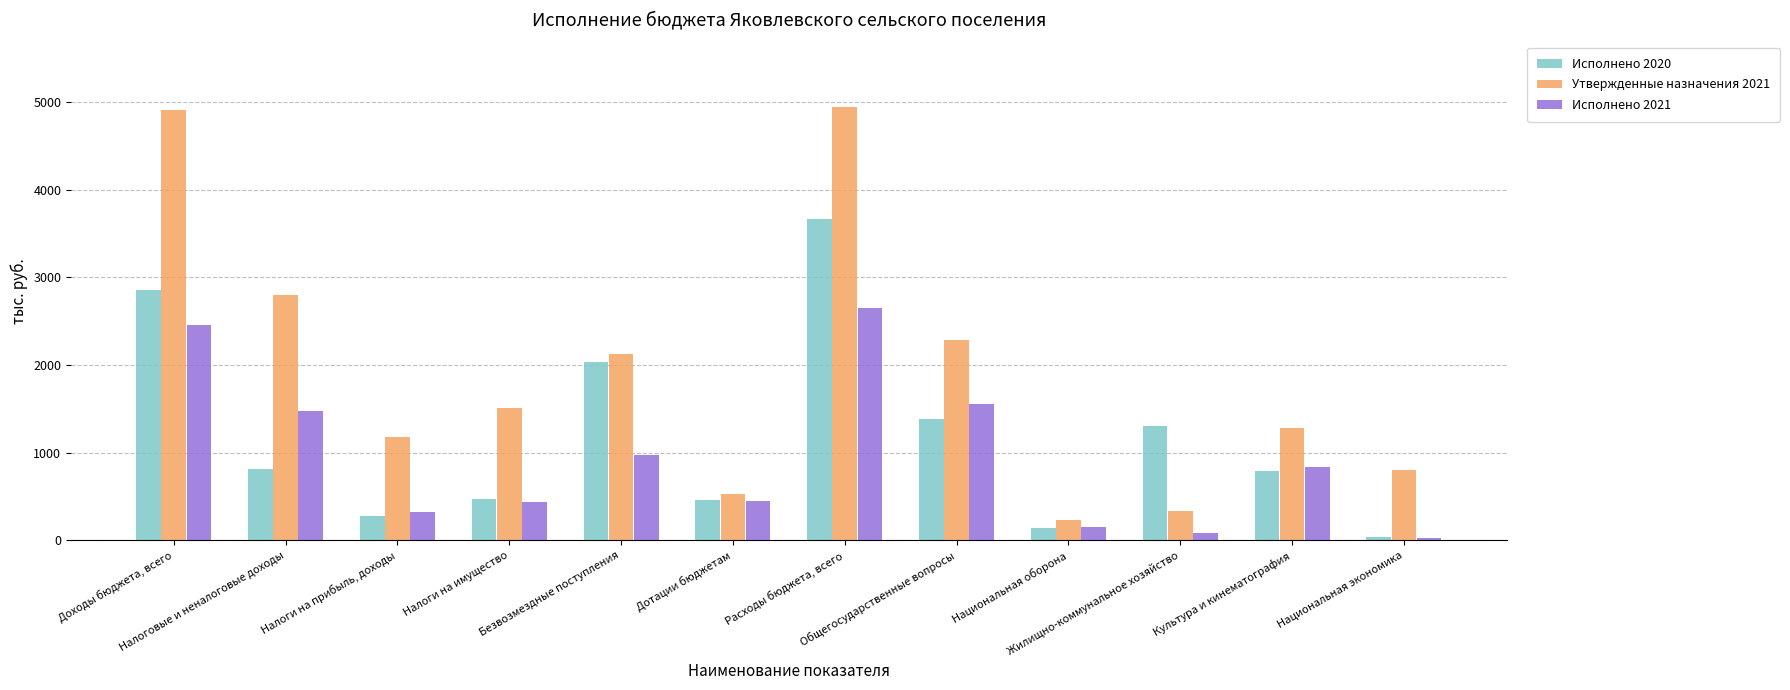

What is the difference between the Исполнено 2021 values at Налоговые и неналоговые доходы and Безвозмездные поступления?

500.9